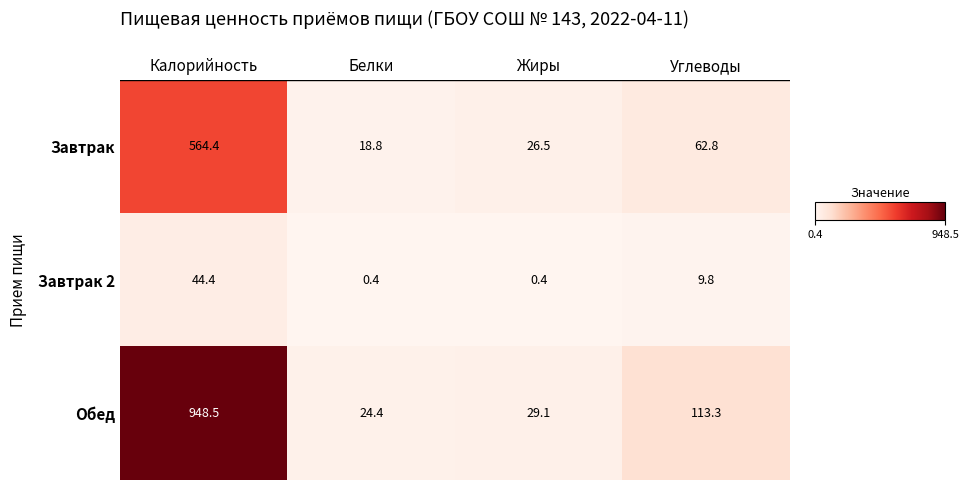

Which category has the highest value across all series?

Калорийность